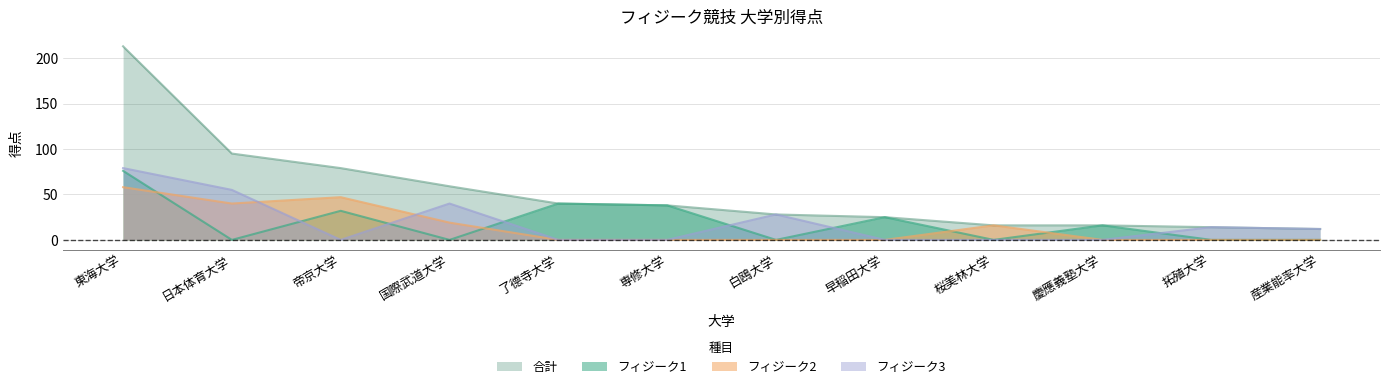

Is it true that 合計 equals 12 at 産業能率大学?

True